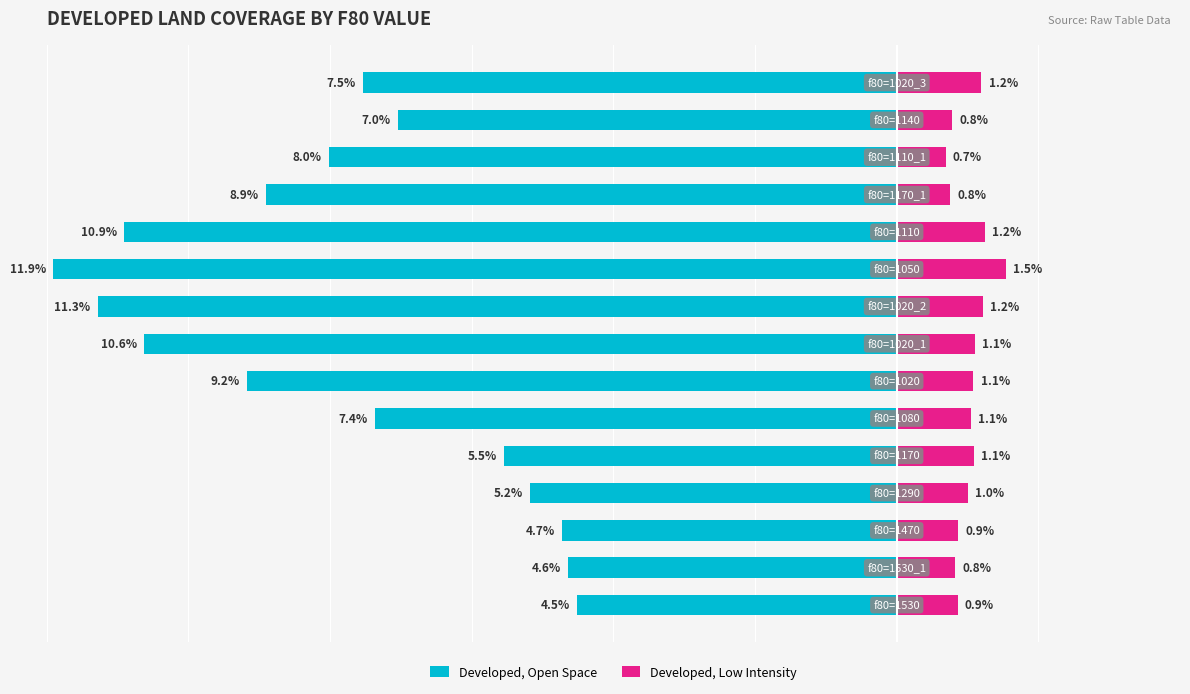

Does the chart contain stacked bars?

No